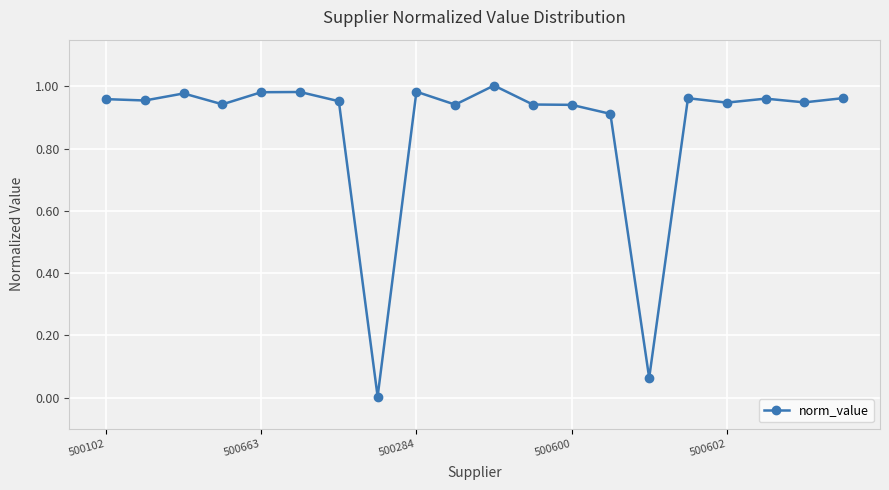

True or false: there are more than 2 points higher than both neighbors.

True